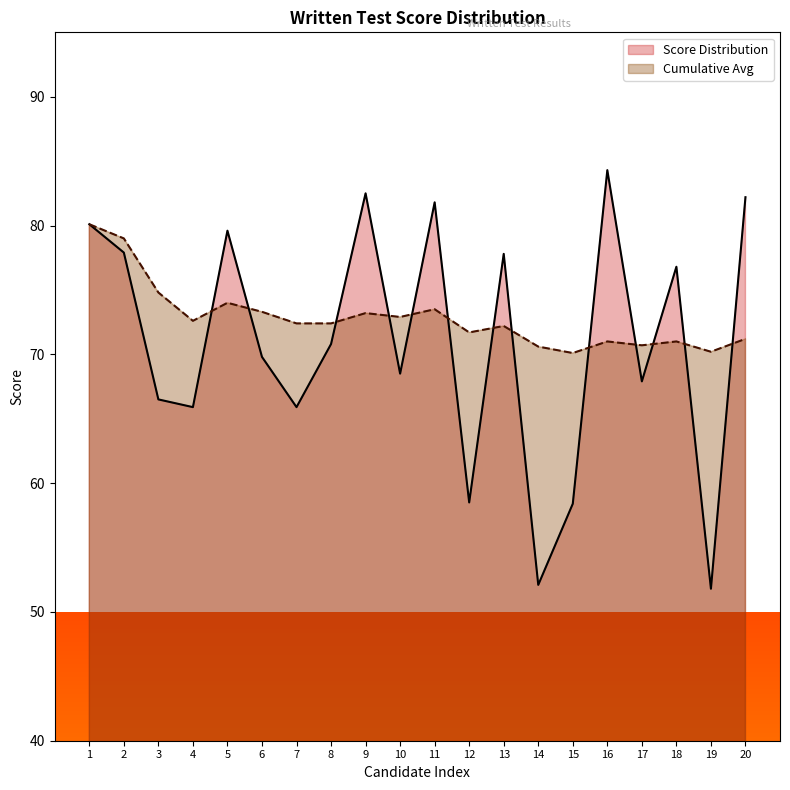

What is the total value across all series at 4?

138.5